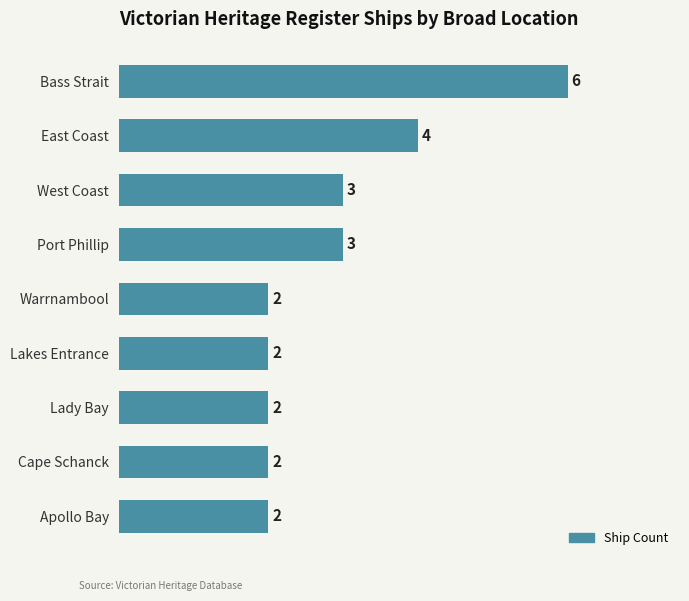

Reading top to bottom, list all the values displayed in this chart.

Bass Strait=6	East Coast=4	West Coast=3	Port Phillip=3	Warrnambool=2	Lakes Entrance=2	Lady Bay=2	Cape Schanck=2	Apollo Bay=2